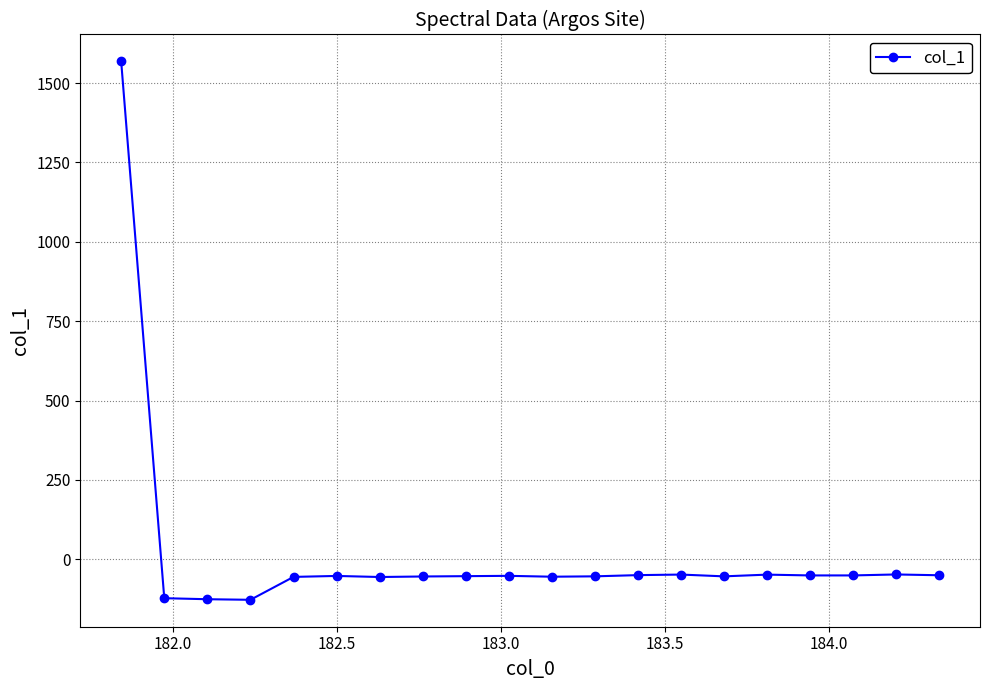

What is the value of the 11th point from the left?

-54.6